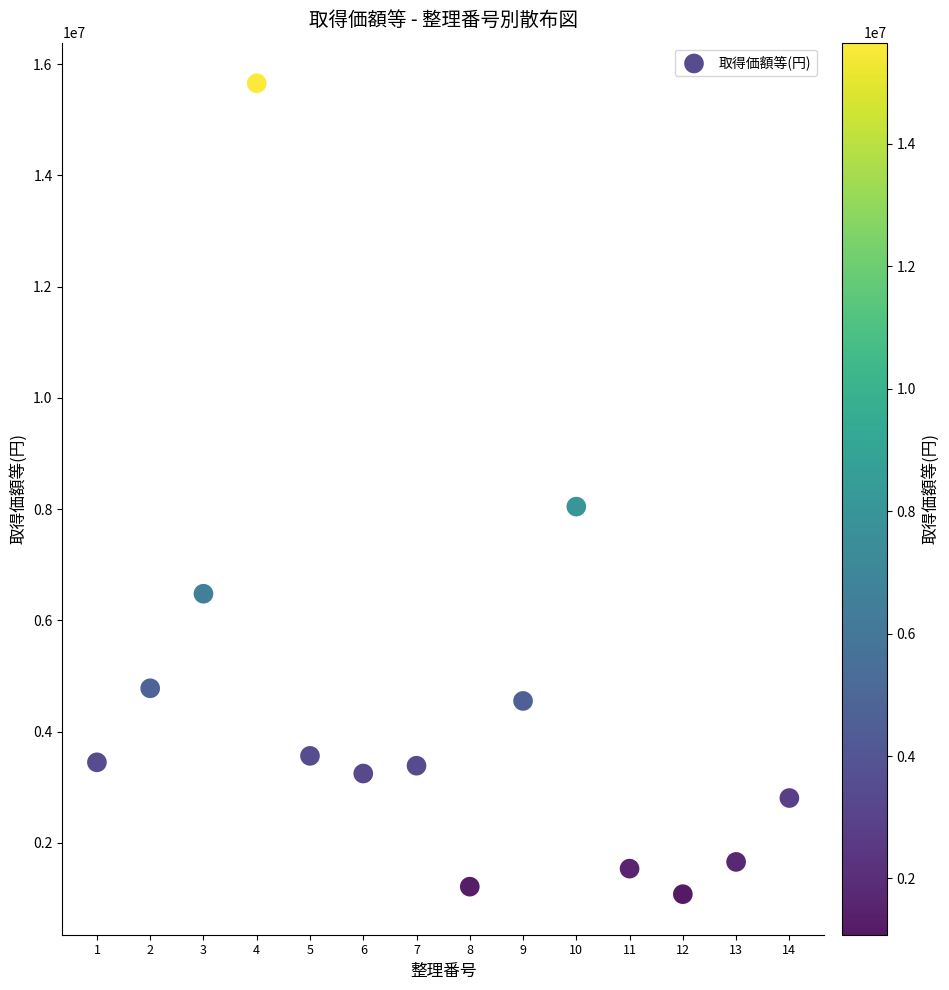

What Y value in the scatter plot is closest to 8367840?

8046000